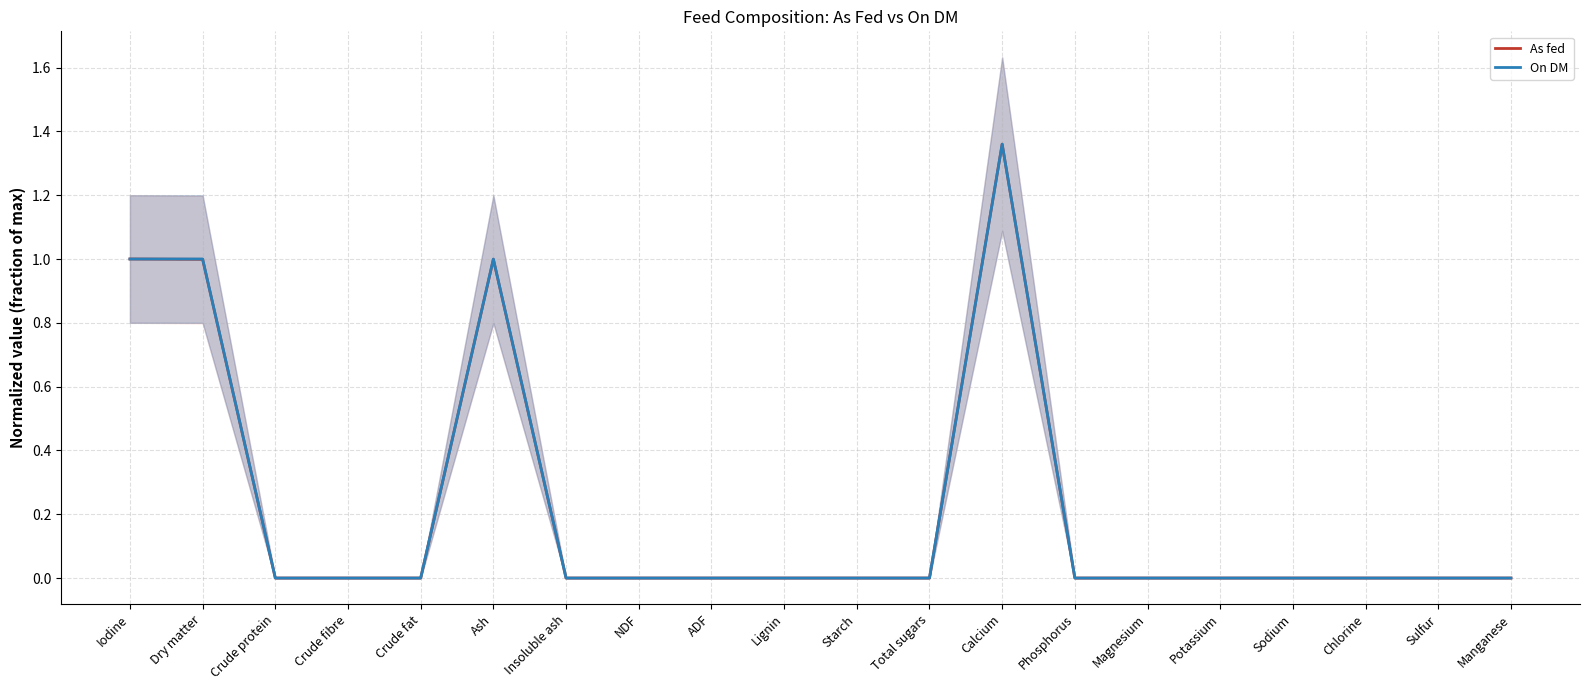

How many data points does each series have?

20